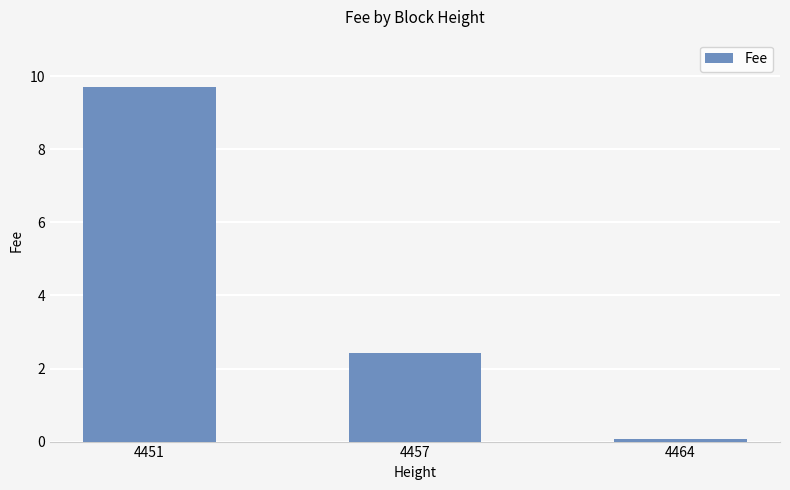

Which has a higher value, 4457 or 4464?

4457